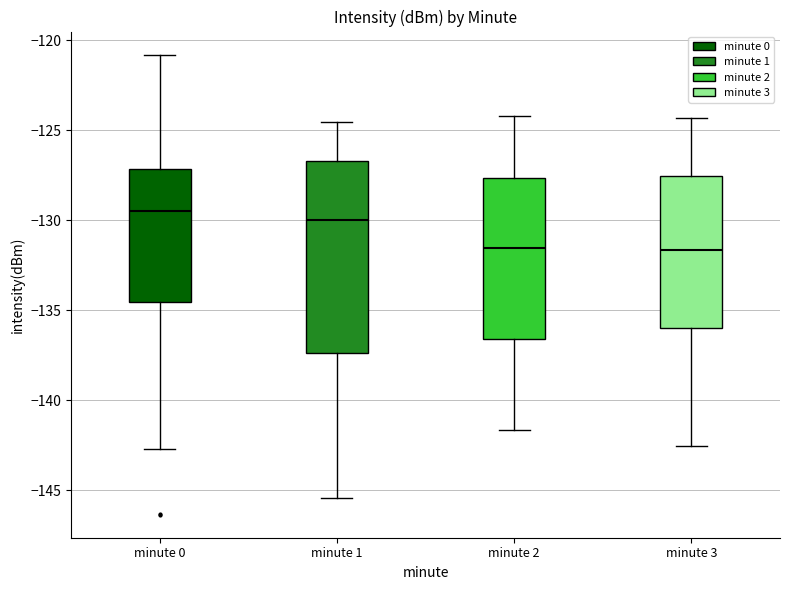

Comparing the boxes themselves (not the whiskers), which one is the tallest?

minute 1